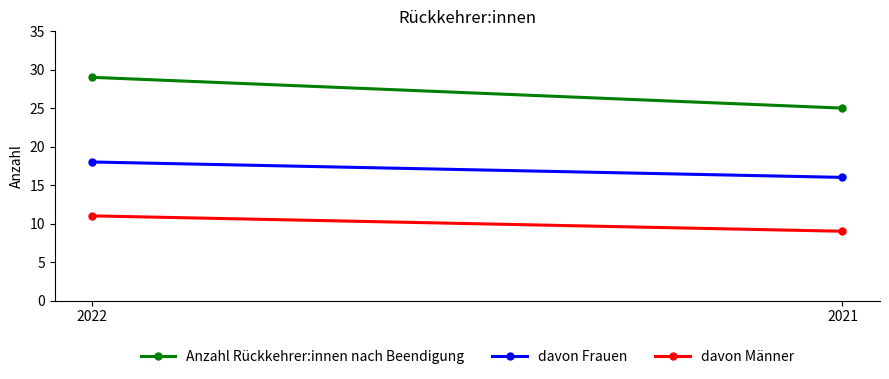

The Anzahl Rückkehrer:innen nach Beendigung series shows 29 at 2022. True or false?

True